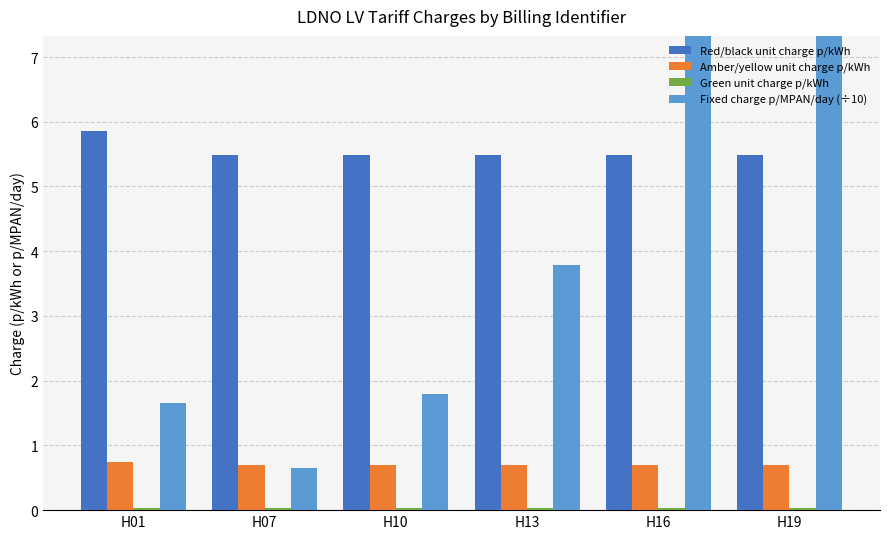

How many values in the Fixed charge p/MPAN/day (÷10) series exceed 3?

3